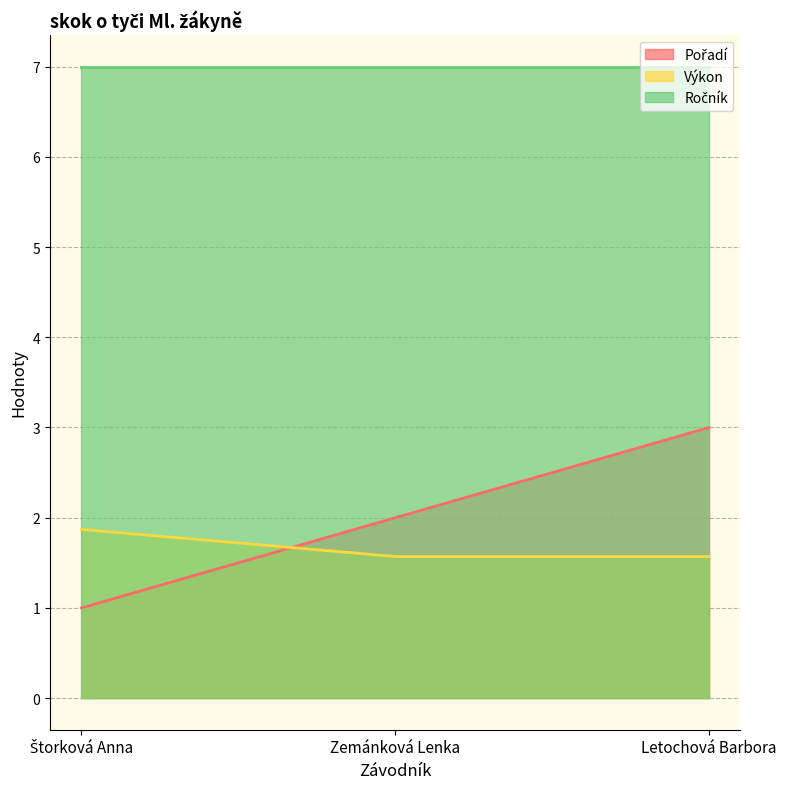

What is the label of the 1st point from the left?

Štorková Anna